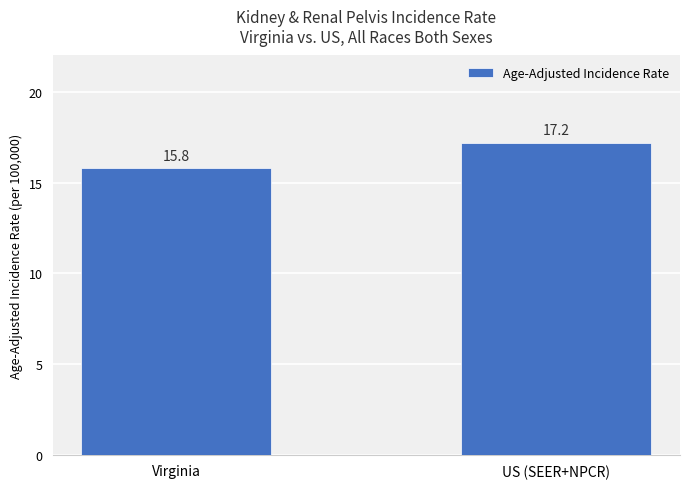

Does the chart contain any negative values?

No